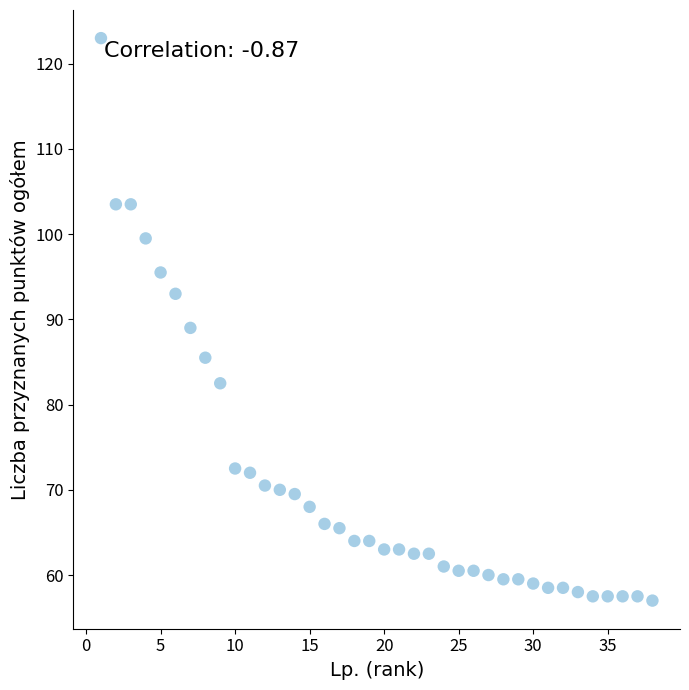

What is the range of X values (max minus min)?

37.0